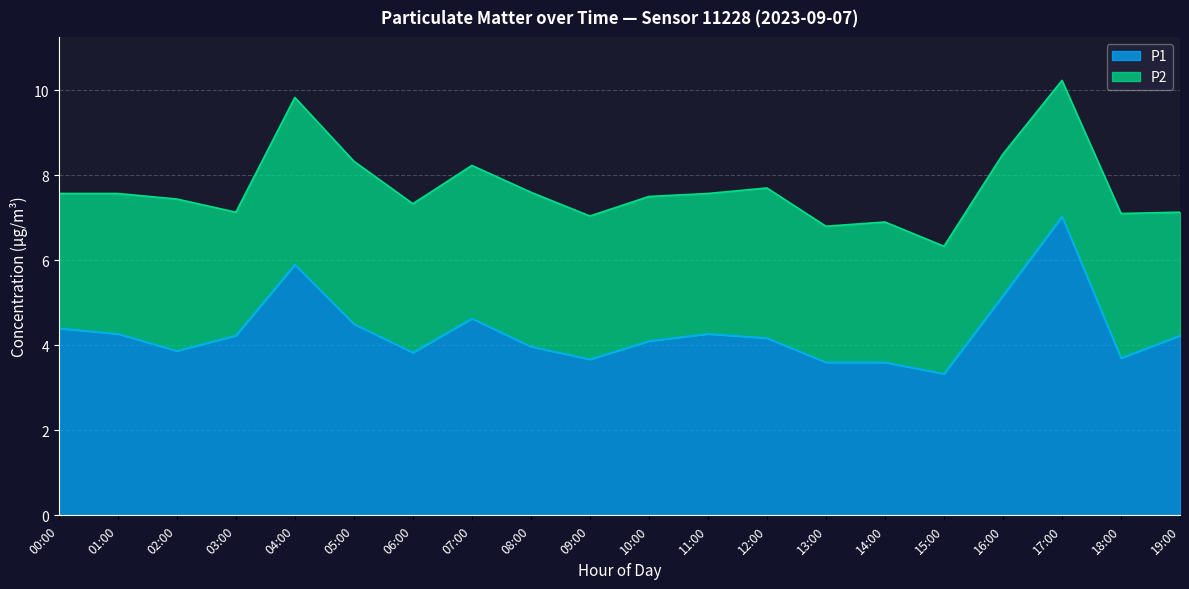

What is the change in value from 00:00 to 11:00?

-0.1